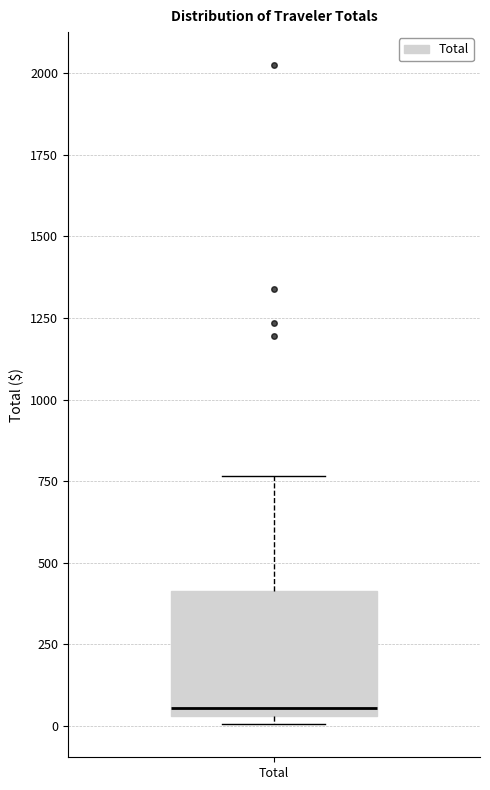

Where is the lower edge of the box for Total on the y-axis? The values are not printed on the chart, so give them approximately, as read against the axis.

50